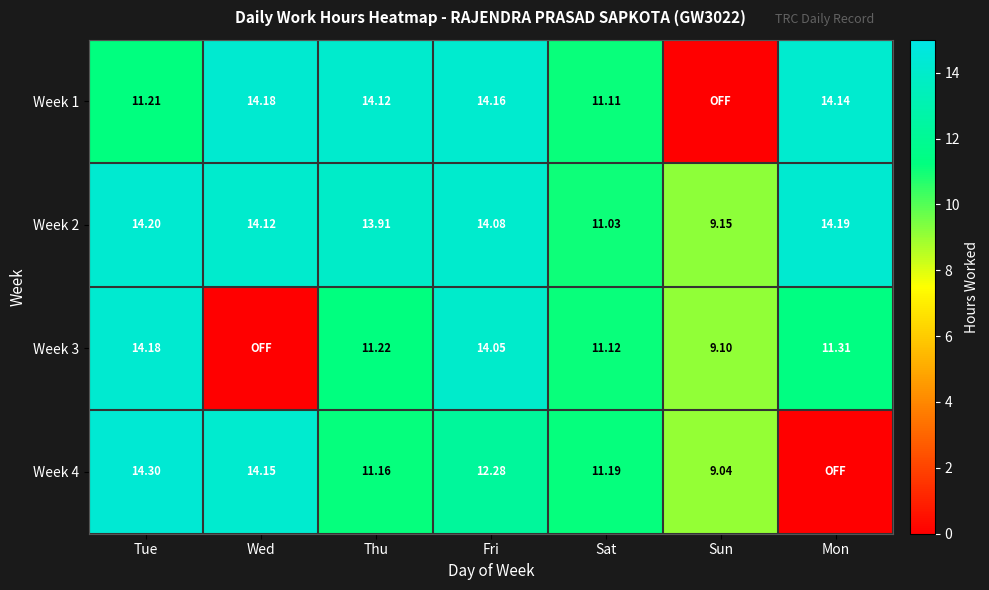

What is the greatest value displayed?

14.3